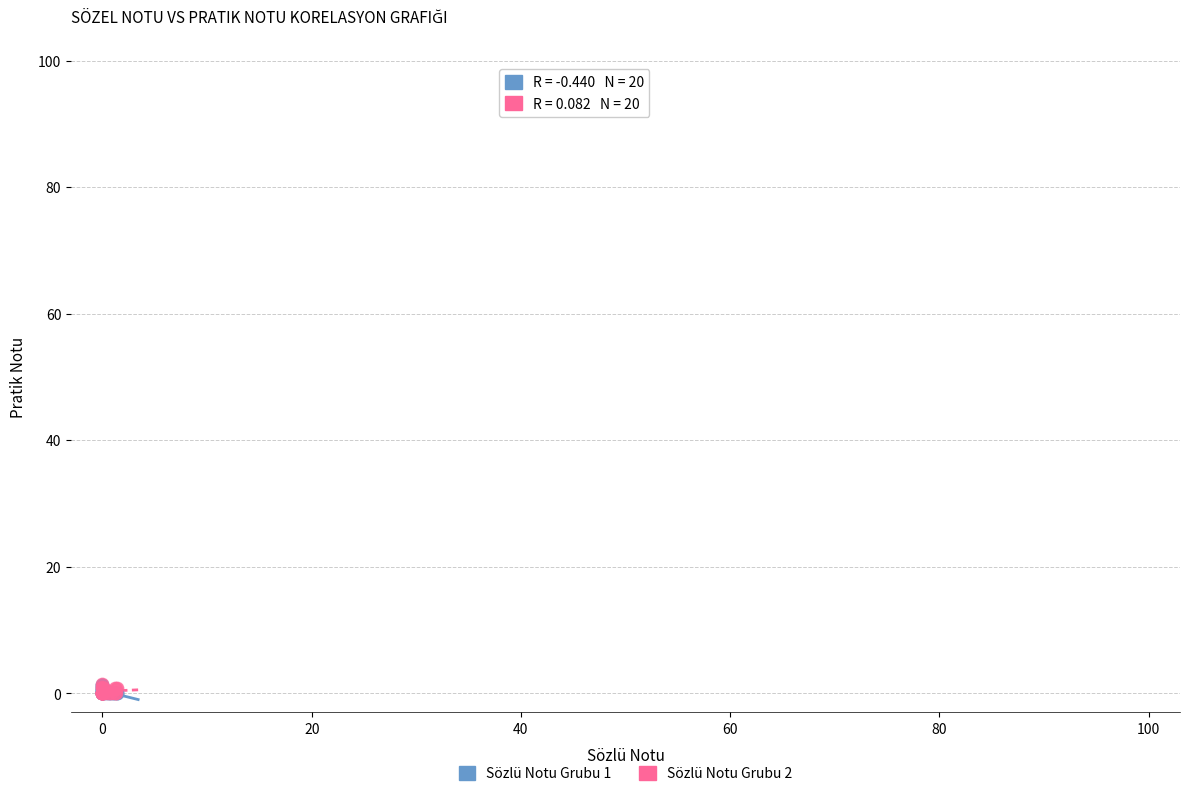

What are all the series names shown in the legend?

Sözlü Notu Grubu 1, Sözlü Notu Grubu 2